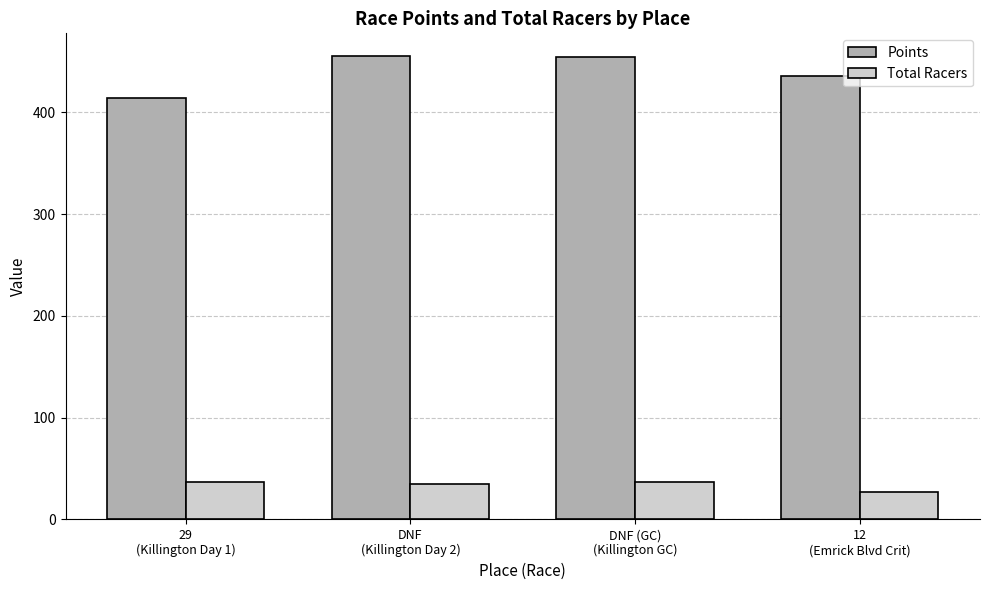

Which series has the widest spread of values?

Points